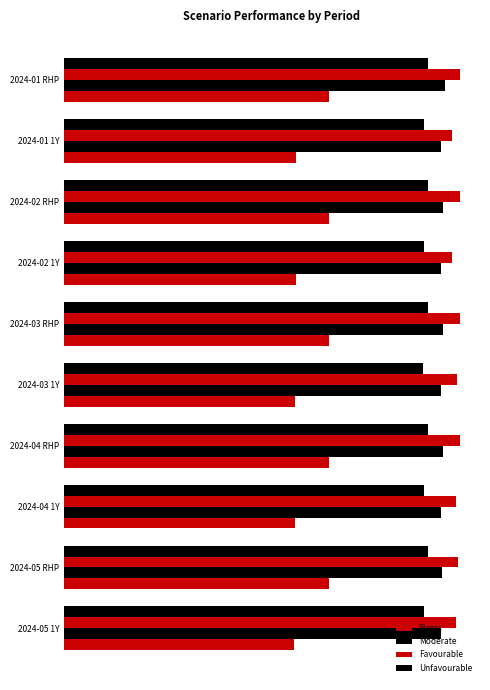

What is the smallest value displayed?

6150